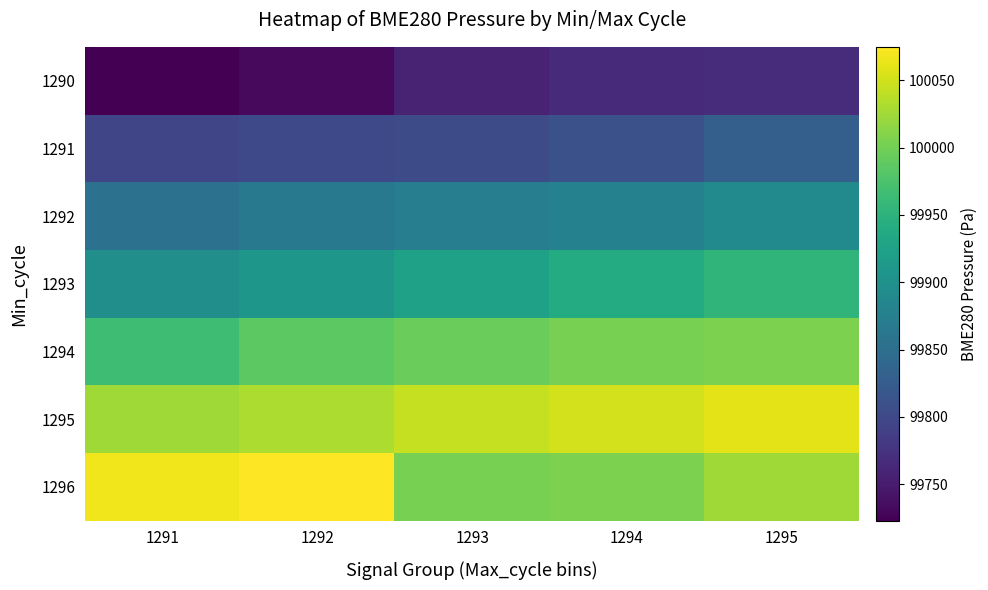

Which has a higher value, 1294 or 1293?

1294